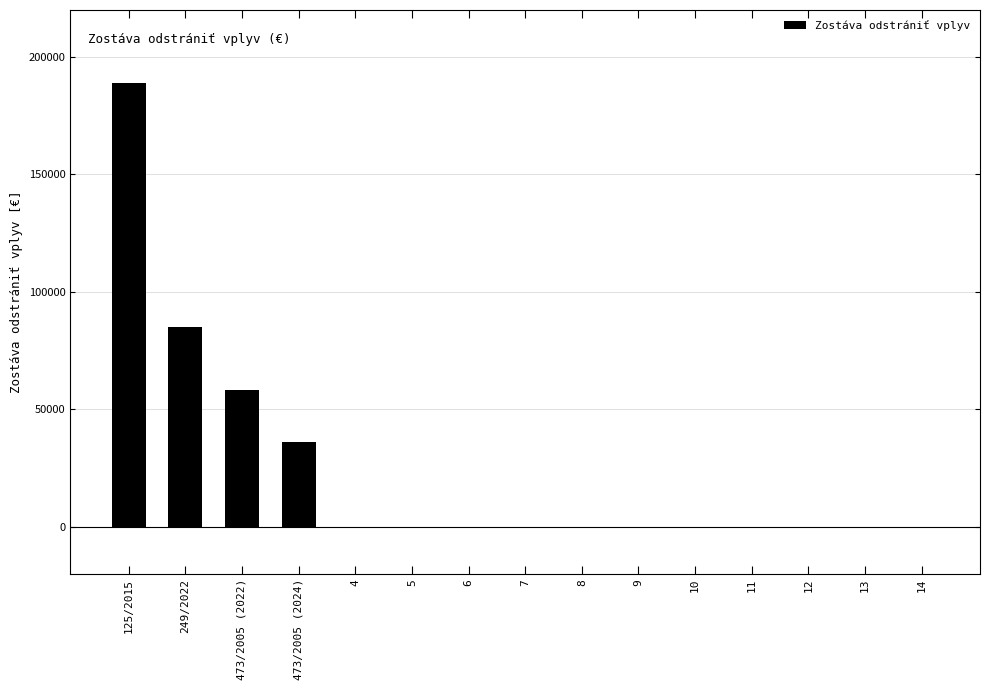

Is it true that the value at 10 is 79039.4?

False